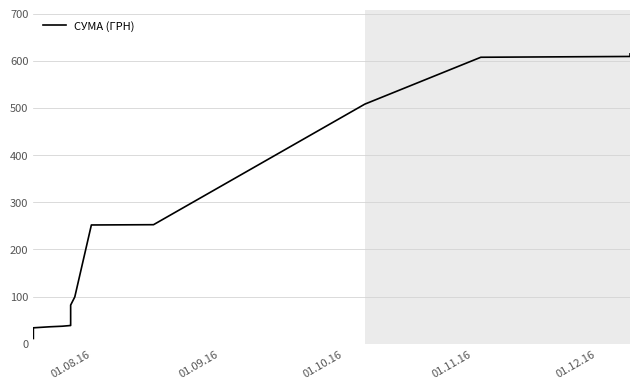

What is the value of the 27th point from the left?

74.8